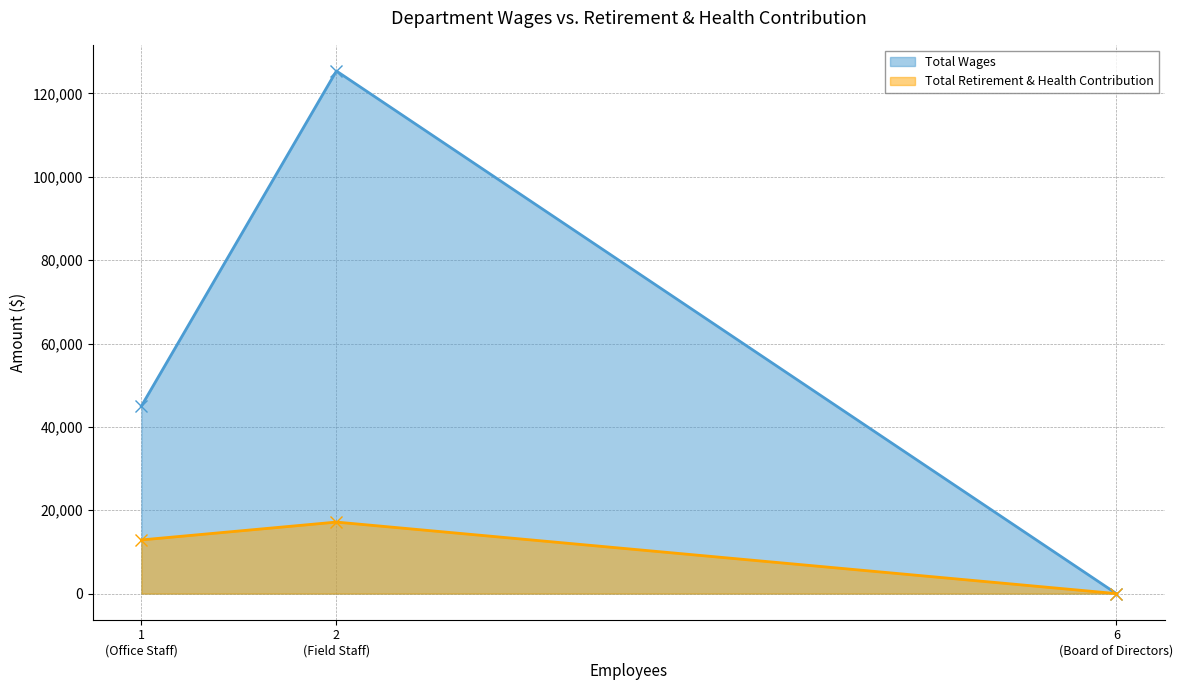

How many lines are shown in the chart?

2